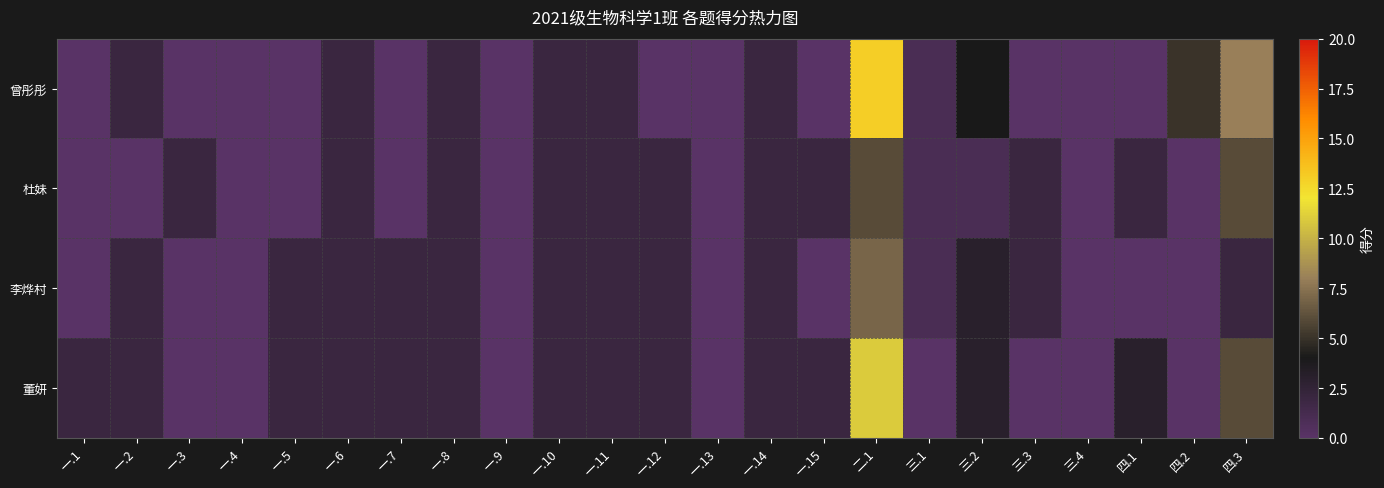

Reading left to right, list all the values displayed in this chart.

曾彤彤: 一.1=0	一.2=2	一.3=0	一.4=0	一.5=0	一.6=2	一.7=0	一.8=2	一.9=0	一.10=2	一.11=2	一.12=0	一.13=0	一.14=2	一.15=0	二.1=13	三.1=1	三.2=4	三.3=0	三.4=0	四.1=0	四.2=5	四.3=8
杜妹: 一.1=0	一.2=0	一.3=2	一.4=0	一.5=0	一.6=2	一.7=0	一.8=2	一.9=0	一.10=2	一.11=2	一.12=2	一.13=0	一.14=2	一.15=2	二.1=6	三.1=1	三.2=1	三.3=2	三.4=0	四.1=2	四.2=0	四.3=6
李烨村: 一.1=0	一.2=2	一.3=0	一.4=0	一.5=2	一.6=2	一.7=2	一.8=2	一.9=0	一.10=2	一.11=2	一.12=2	一.13=0	一.14=2	一.15=0	二.1=7	三.1=1	三.2=3	三.3=2	三.4=0	四.1=0	四.2=0	四.3=2
董妍: 一.1=2	一.2=2	一.3=0	一.4=0	一.5=2	一.6=2	一.7=2	一.8=2	一.9=0	一.10=2	一.11=2	一.12=2	一.13=0	一.14=2	一.15=2	二.1=11	三.1=0	三.2=3	三.3=0	三.4=0	四.1=3	四.2=0	四.3=6